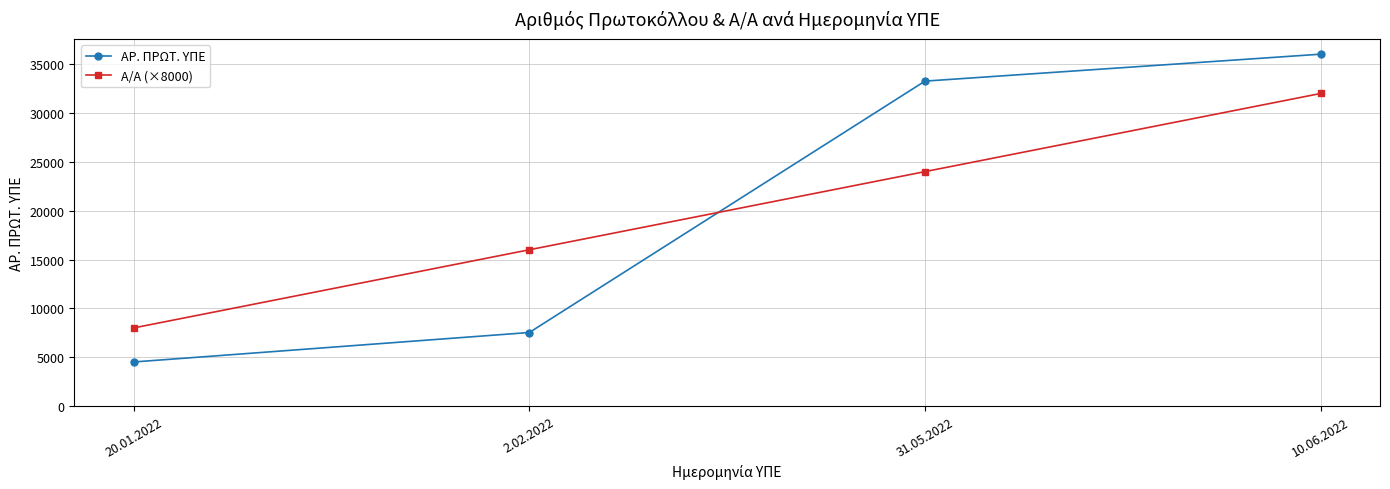

Read the ΑΡ. ΠΡΩΤ. ΥΠΕ value at 2.02.2022, to the nearest 100.

7500